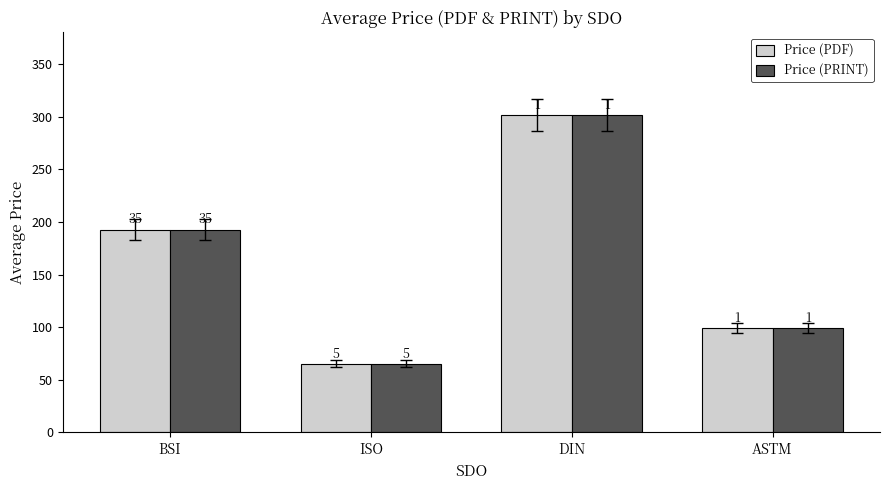

Are the bars grouped side by side (vs. stacked)?

Yes